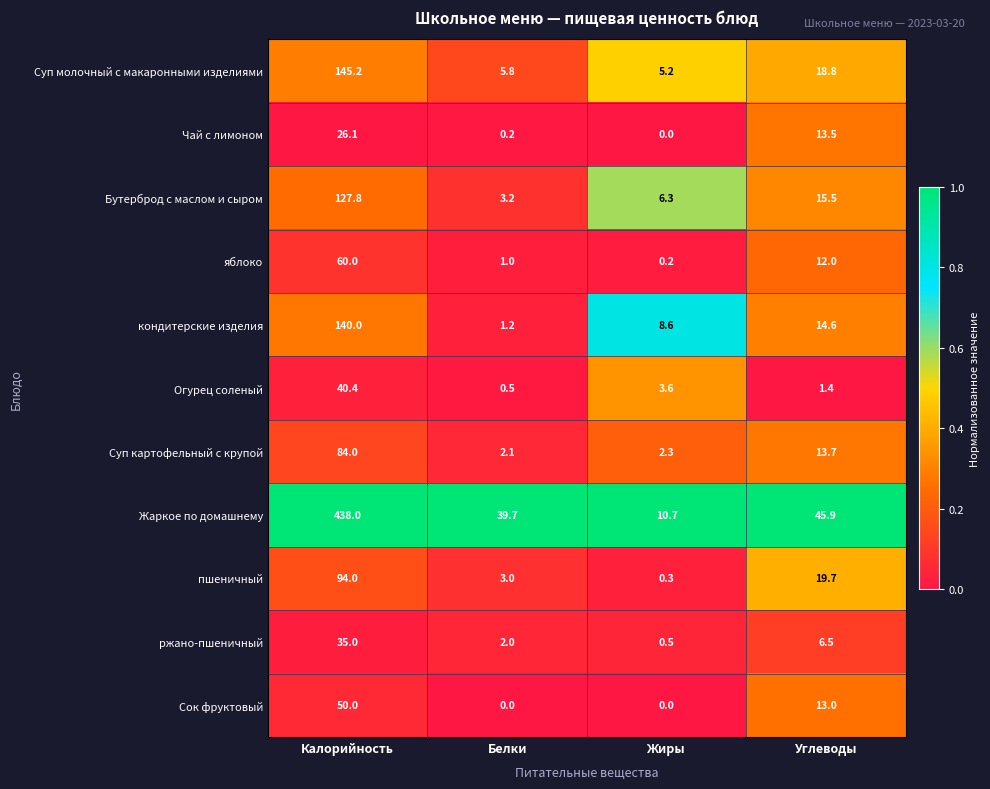

At which label is Суп молочный с макаронными изделиями closest to 75?

Углеводы